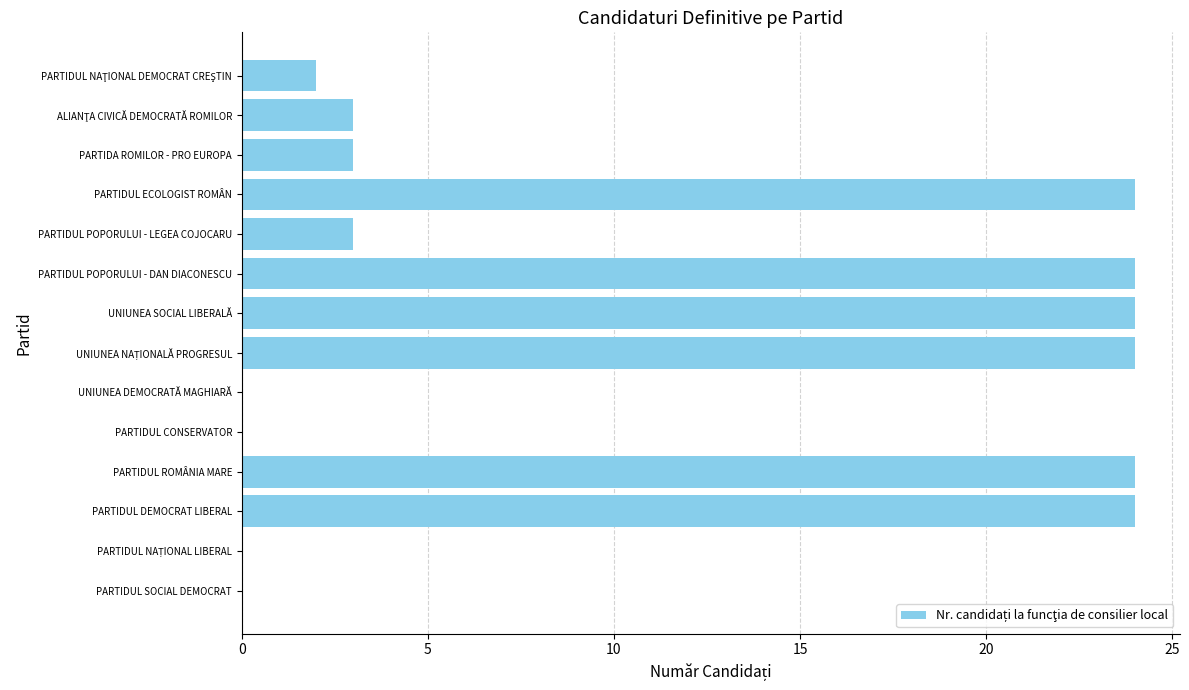

What is the sum of all values?

155